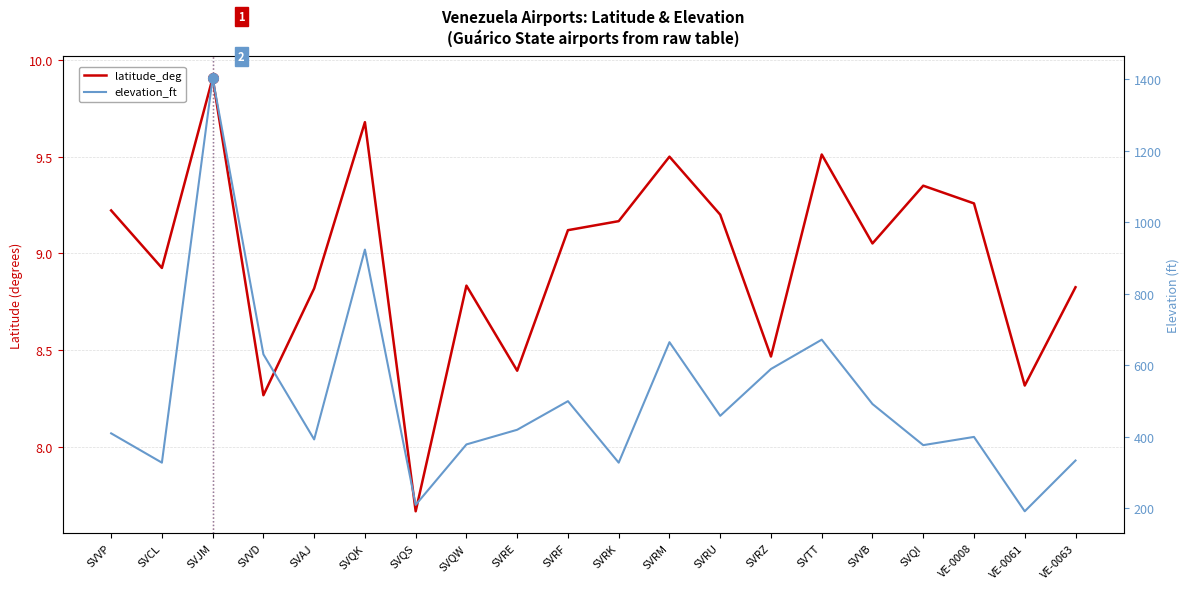

List the series in order of their peak value, lowest first.

latitude_deg, elevation_ft